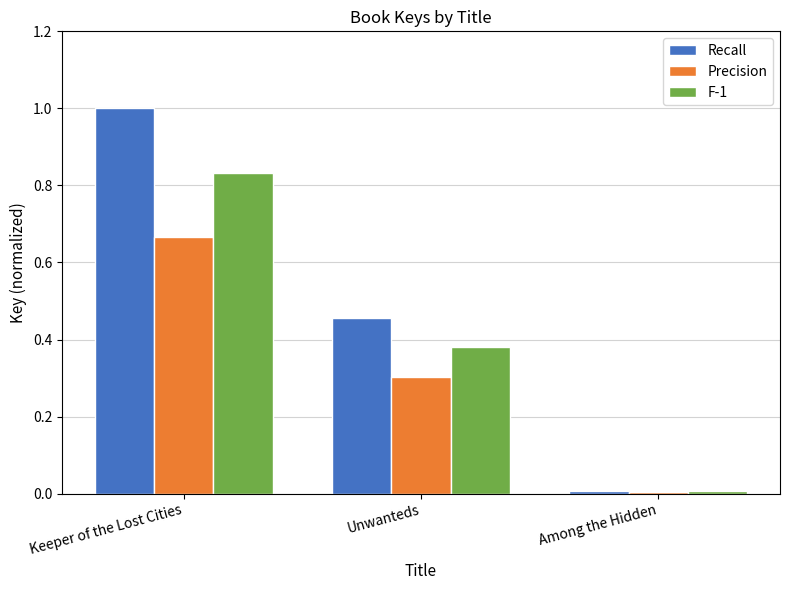

At which category is the sum across all series the highest?

Keeper of the Lost Cities